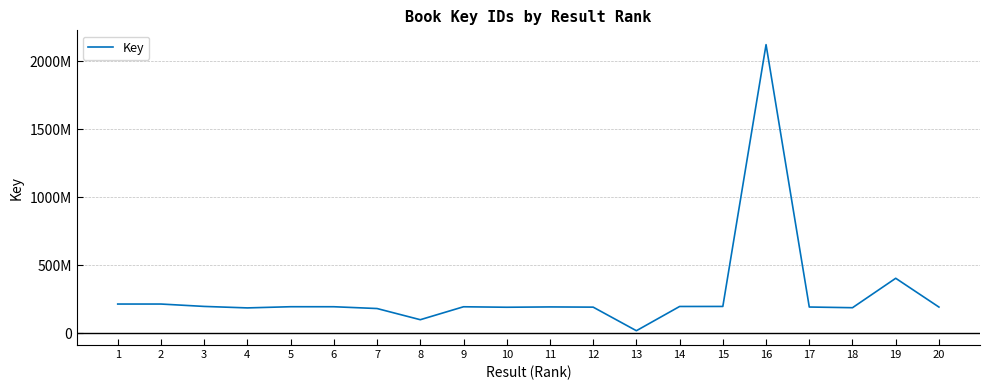

Does the chart display data point markers on the line(s)?

No